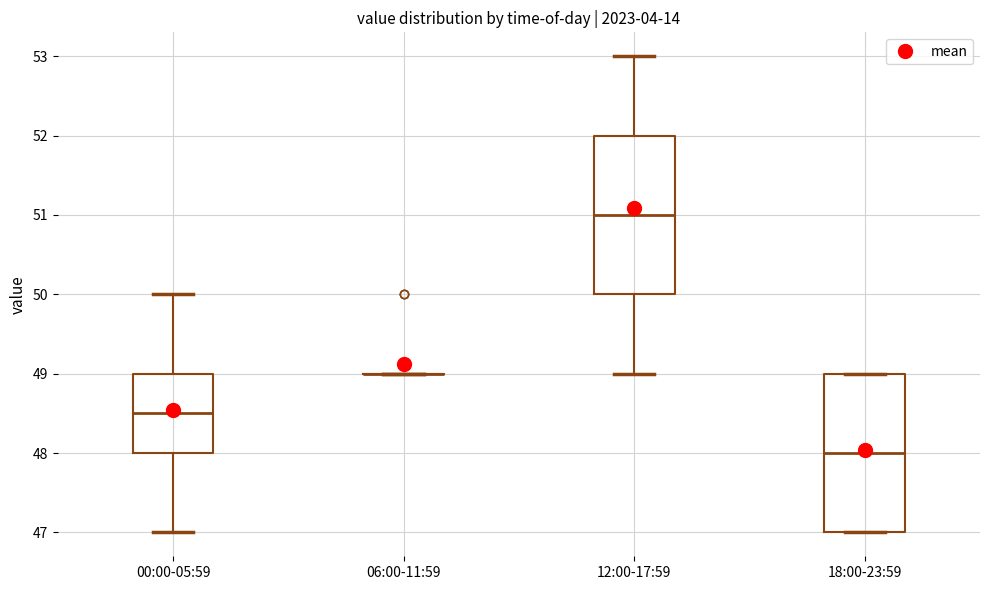

Reading left to right, read every box against the y-axis: the position of its median line, the range the box covers, and the ends of its whiskers. The values are not printed on the chart, so give them approximately, as read against the axis.

00:00-05:59: median 48.5, box 48.0 to 49.0, whiskers 47.0 to 50.0
06:00-11:59: box collapsed to a line at 49.0, whiskers 49.0 to 49.0
12:00-17:59: median 51.0, box 50.0 to 52.0, whiskers 49.0 to 53.0
18:00-23:59: median 48.0, box 47.0 to 49.0, whiskers 47.0 to 49.0